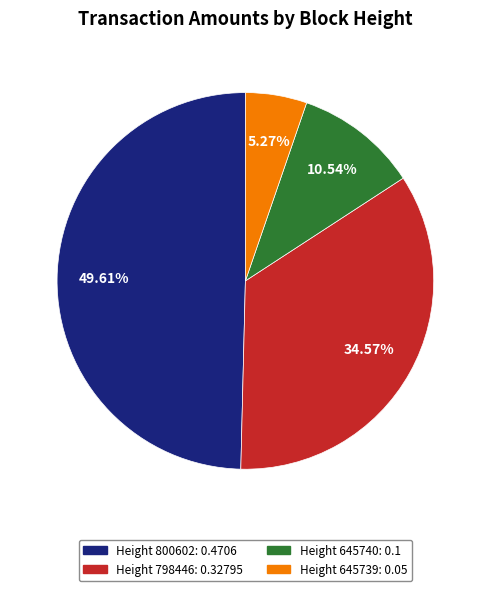

Is there a majority slice in this chart?

No